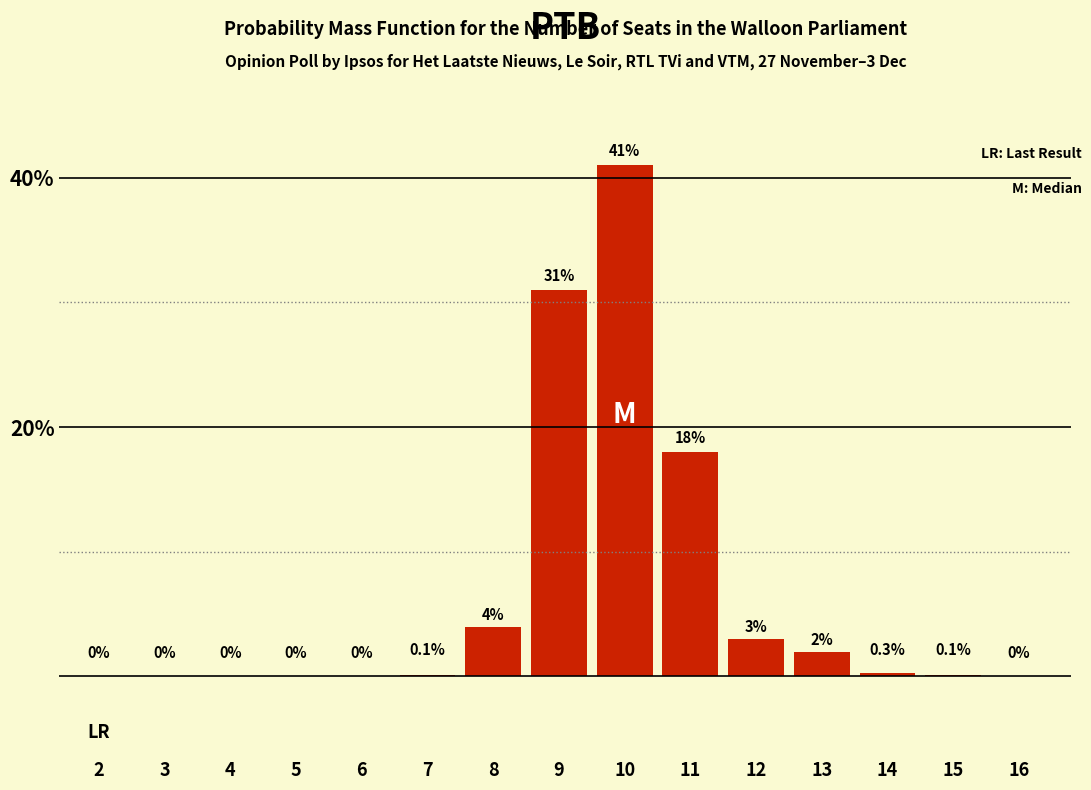

Reading right to left, extract all data points from this chart.

16=0.0	15=0.1	14=0.3	13=2.0	12=3.0	11=18.0	10=41.0	9=31.0	8=4.0	7=0.1	6=0.0	5=0.0	4=0.0	3=0.0	2=0.0